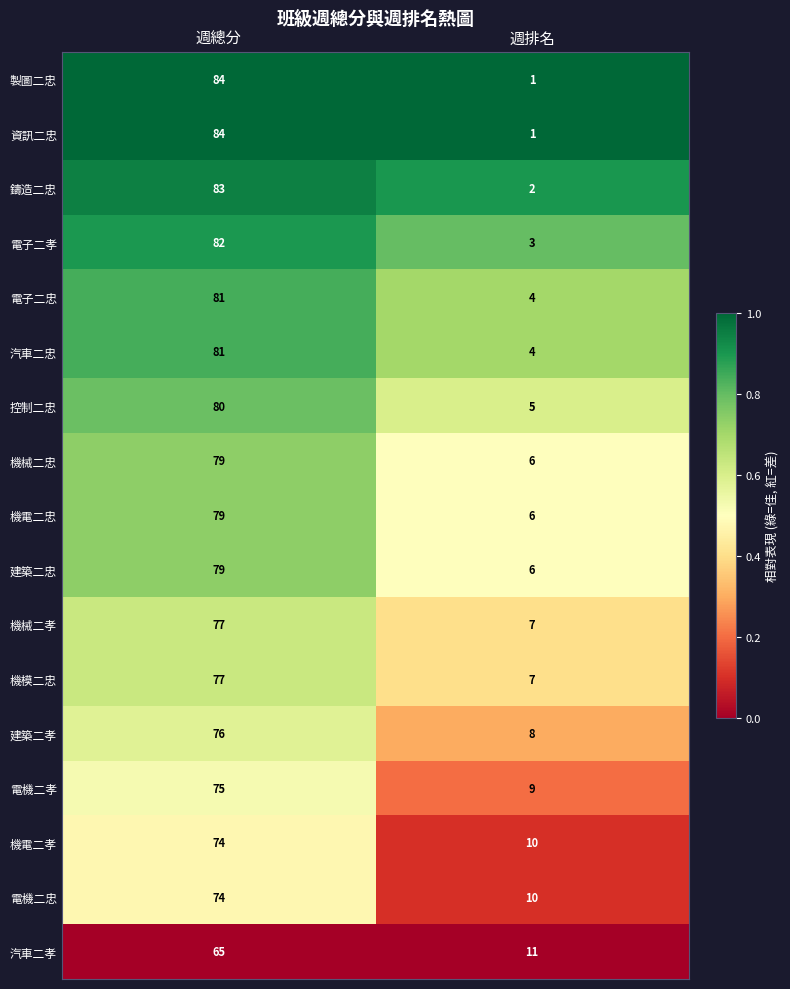

Rank the categories by 汽車二忠 value from lowest to highest.

週排名, 週總分